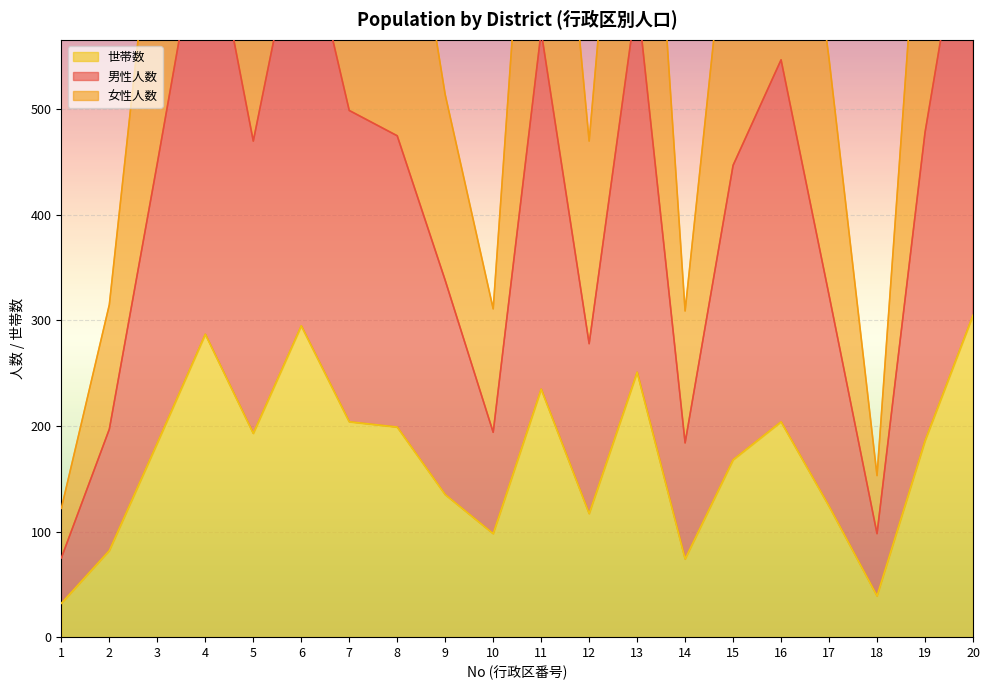

What is the difference between the 世帯数 values at 10 and 11?

137